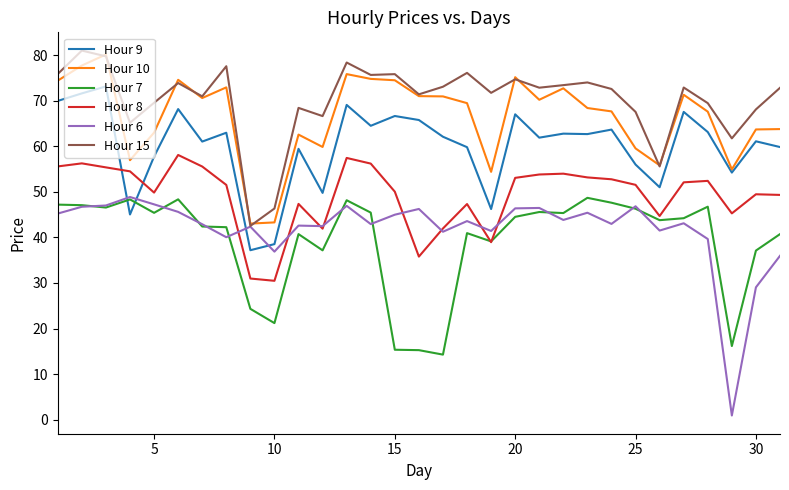

Which series has the largest range (max minus min)?

Hour 6